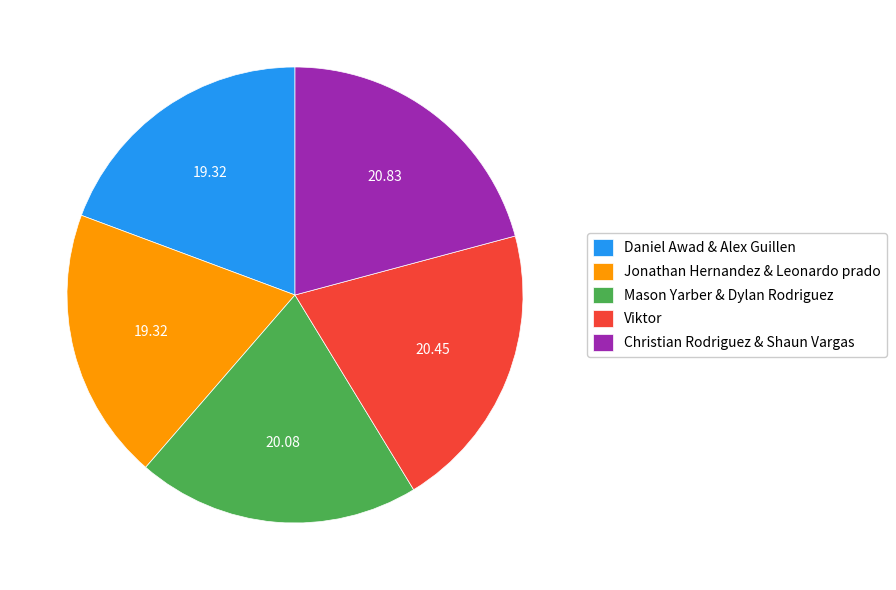

What is the ratio of the value at Jonathan Hernandez & Leonardo prado to the value at Daniel Awad & Alex Guillen?

1.0